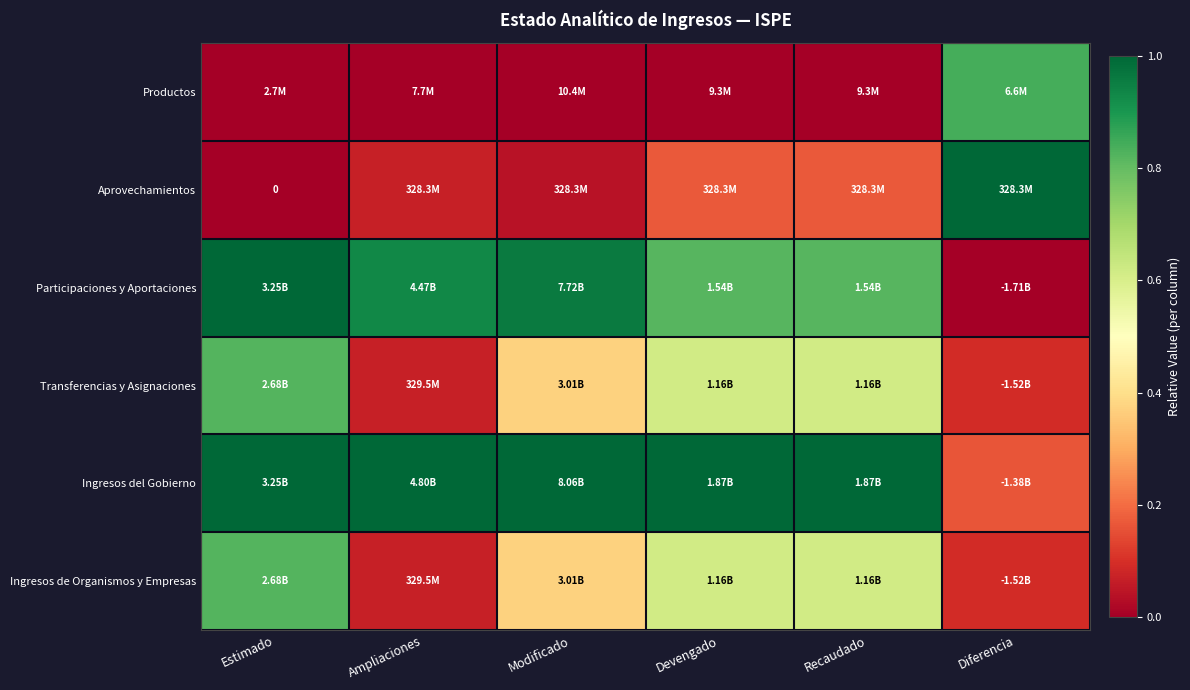

What is the difference between the Aprovechamientos values at Devengado and Estimado?

0.2